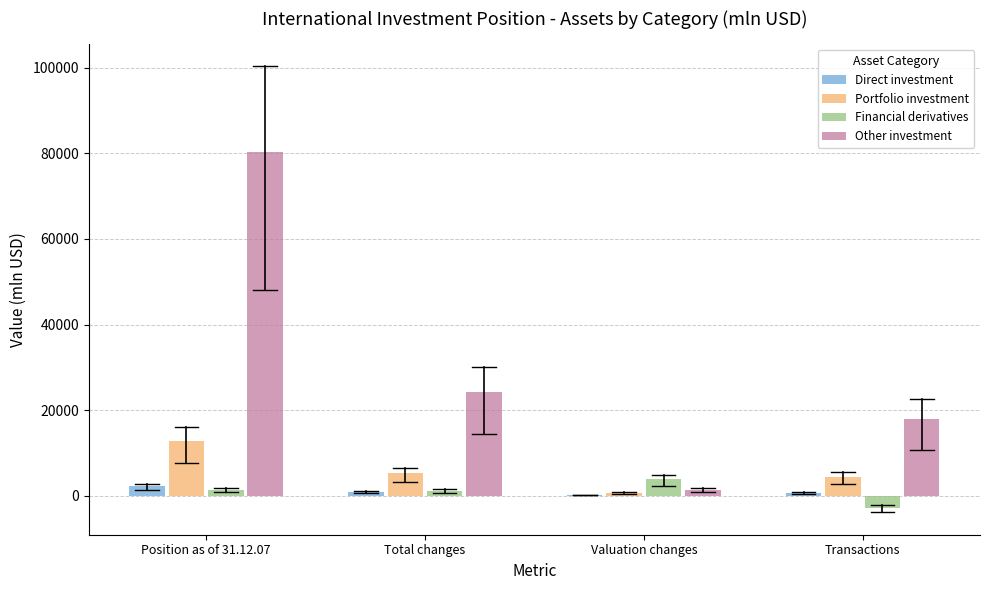

What is the maximum value for Financial derivatives?

3962.9